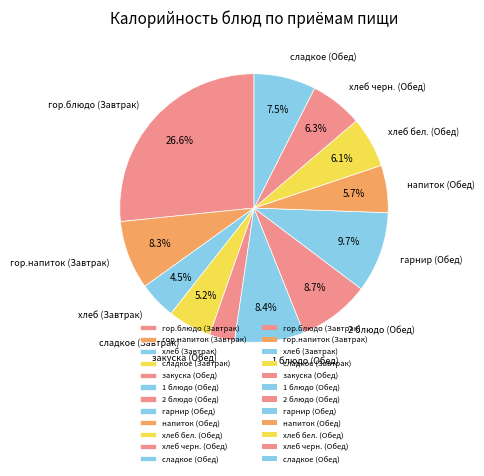

What percentage is the хлеб бел. (Обед) slice, to the nearest percent?

6%